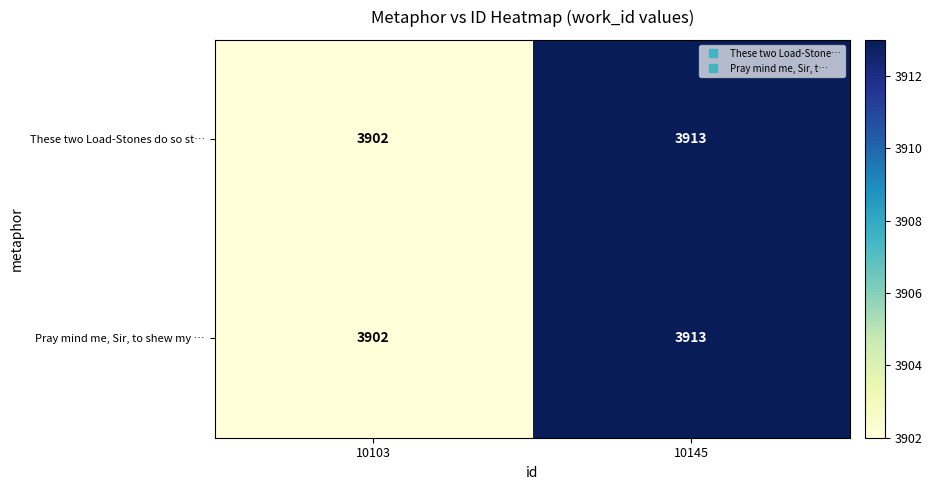

What is the total value across all series at 10103?

7804